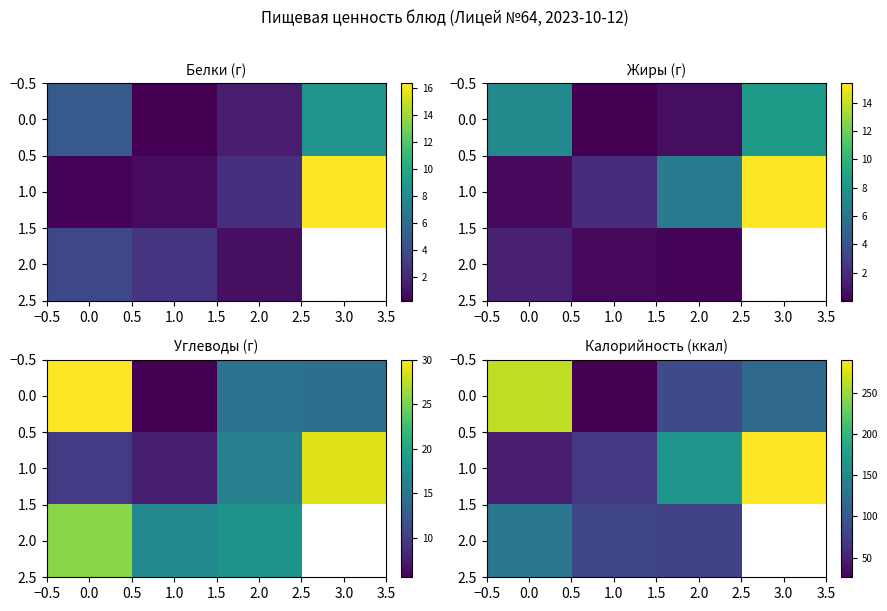

How many data points in 2.0 are less than 81?

1